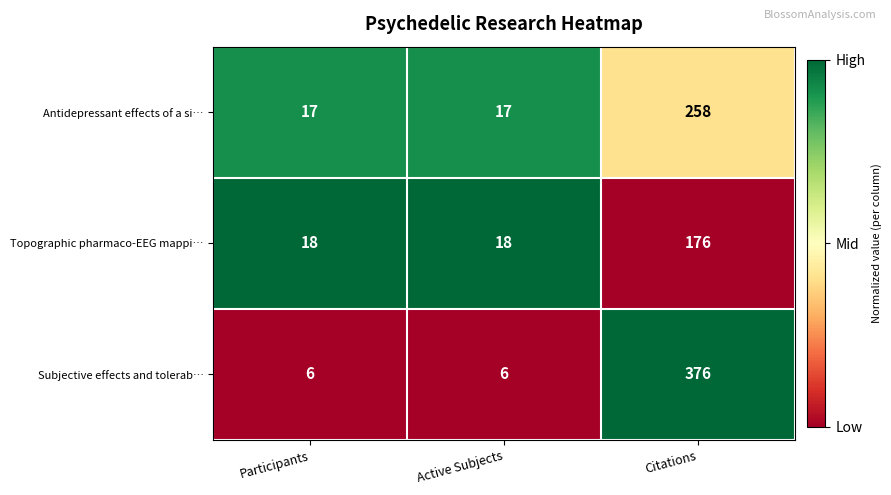

How many data points does each series have?

3